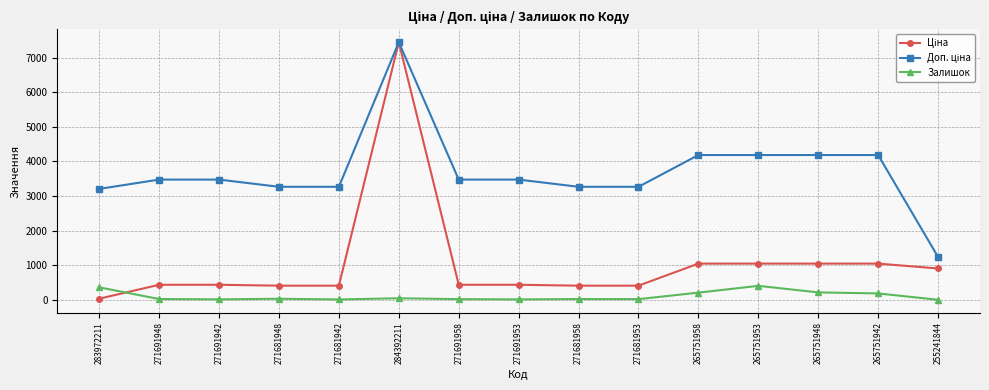

At which category does the chart reach its peak across all series?

284392211